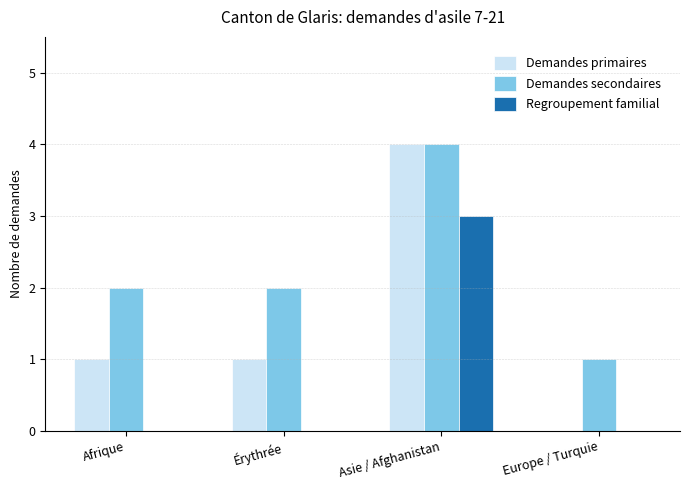

Count the number of categories in the chart.

4